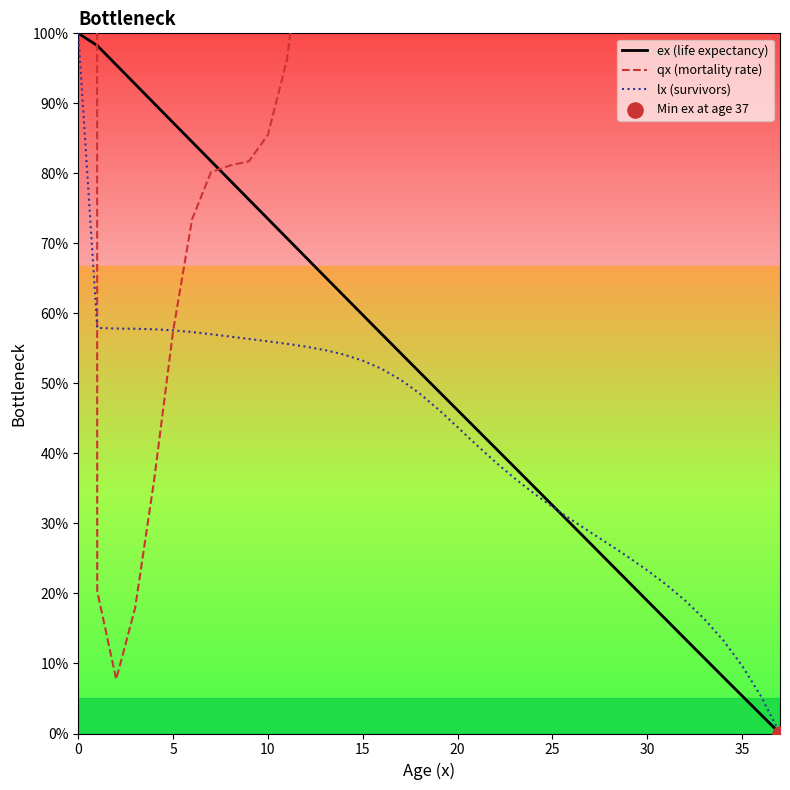

Which series contains the highest Y value?

qx (mortality rate)